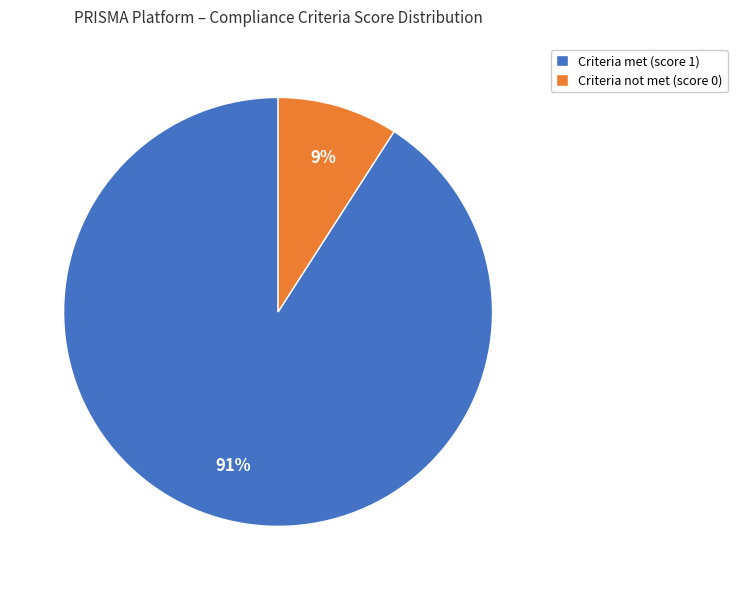

To the nearest percent, what percentage of the pie is Criteria not met (score 0)?

9%